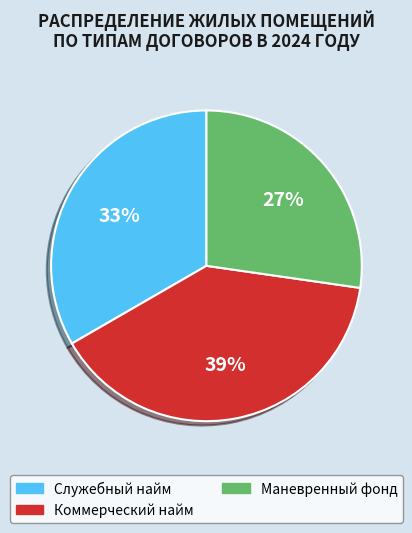

Count the number of slices in the pie.

3